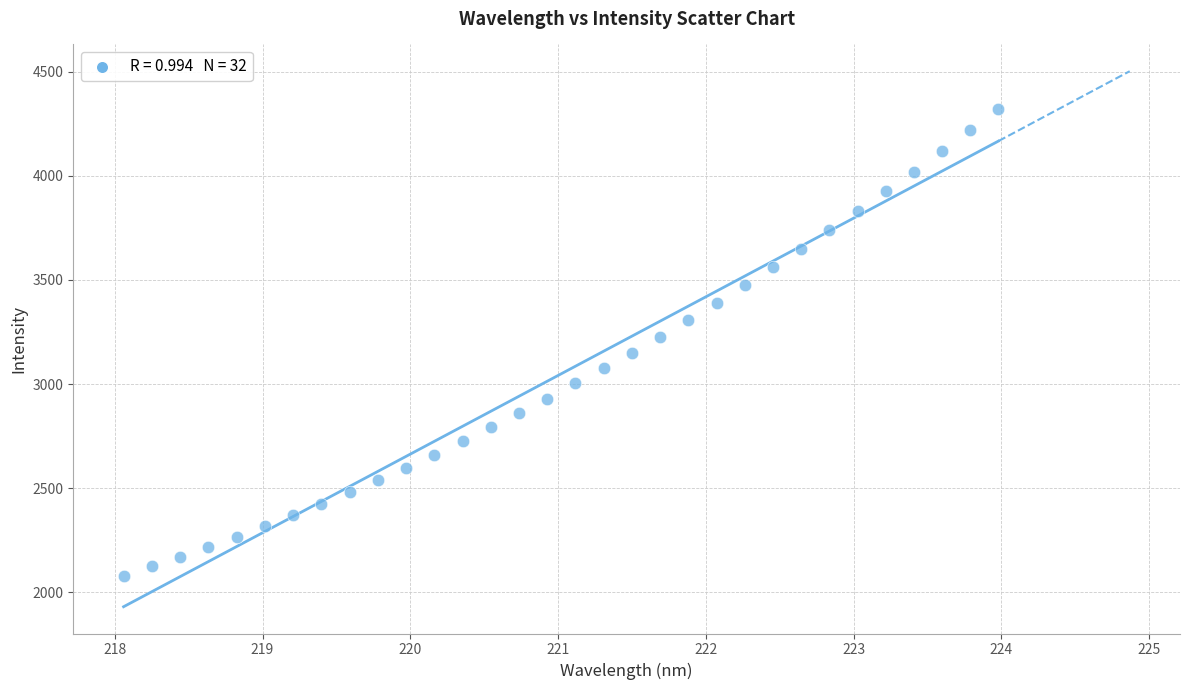

What is the range of Y values (max minus min)?

2239.7